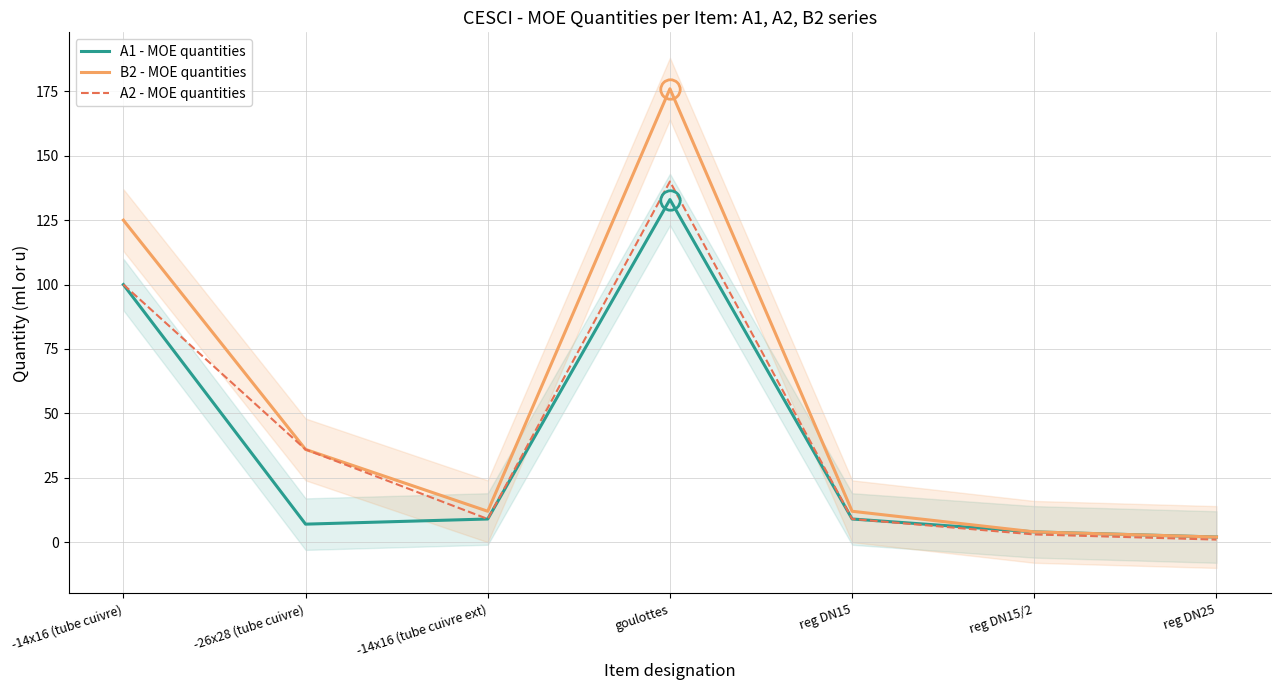

Is the value of A2 - MOE quantities at -26x28 (tube cuivre) greater than the value of B2 - MOE quantities at -14x16 (tube cuivre ext)?

Yes